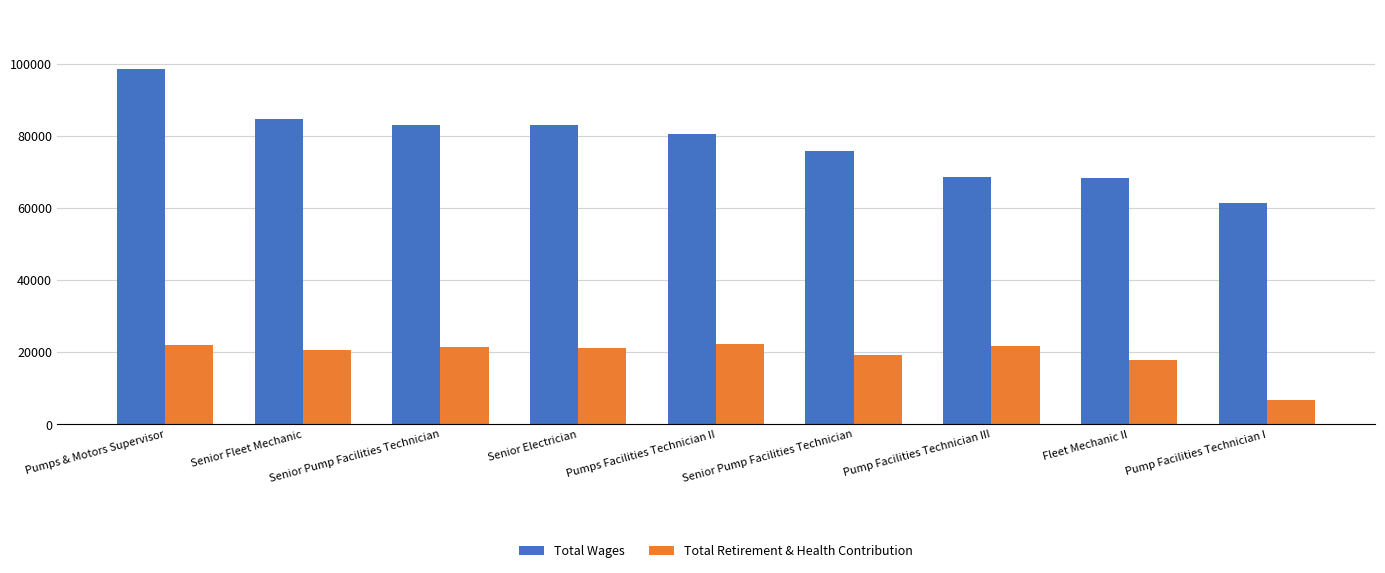

What is the difference between the Total Wages values at Pump Facilities Technician III and Senior Pump Facilities Technician?

14429